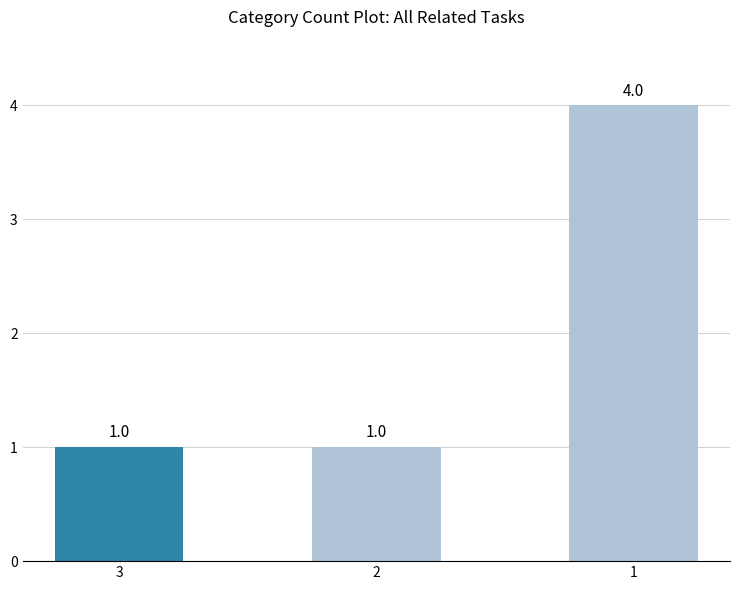

Approximately how many times larger is the value at 1 compared to 3?

4.0